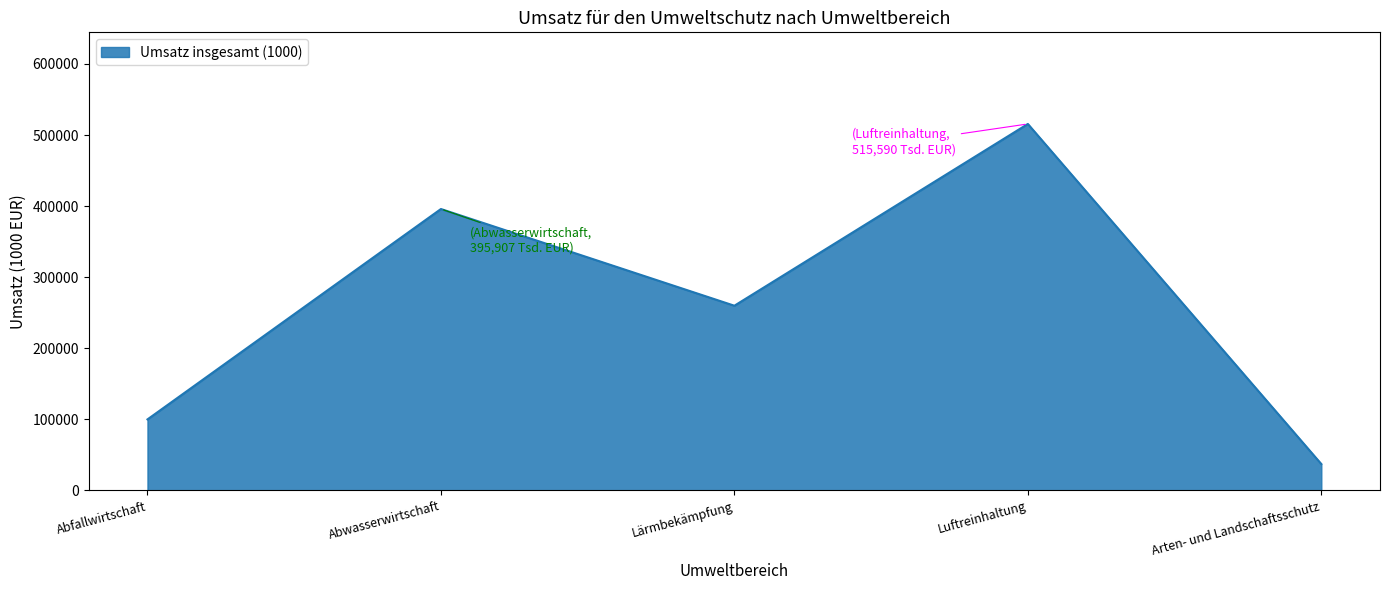

Rank the categories by value from lowest to highest.

Arten- und Landschaftsschutz, Abfallwirtschaft, Lärmbekämpfung, Abwasserwirtschaft, Luftreinhaltung